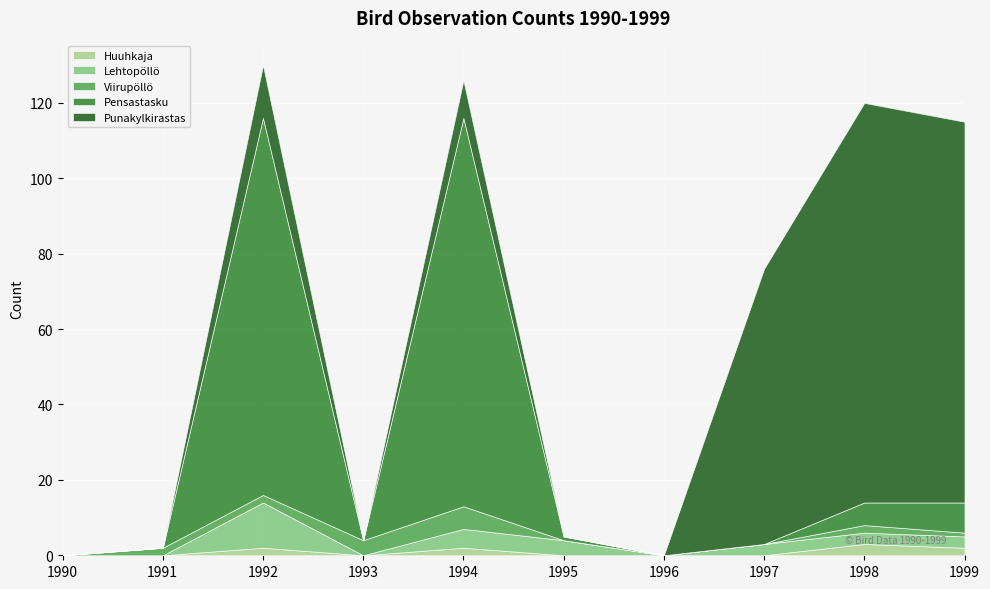

How many positive values does the Punakylkirastas series have?

5